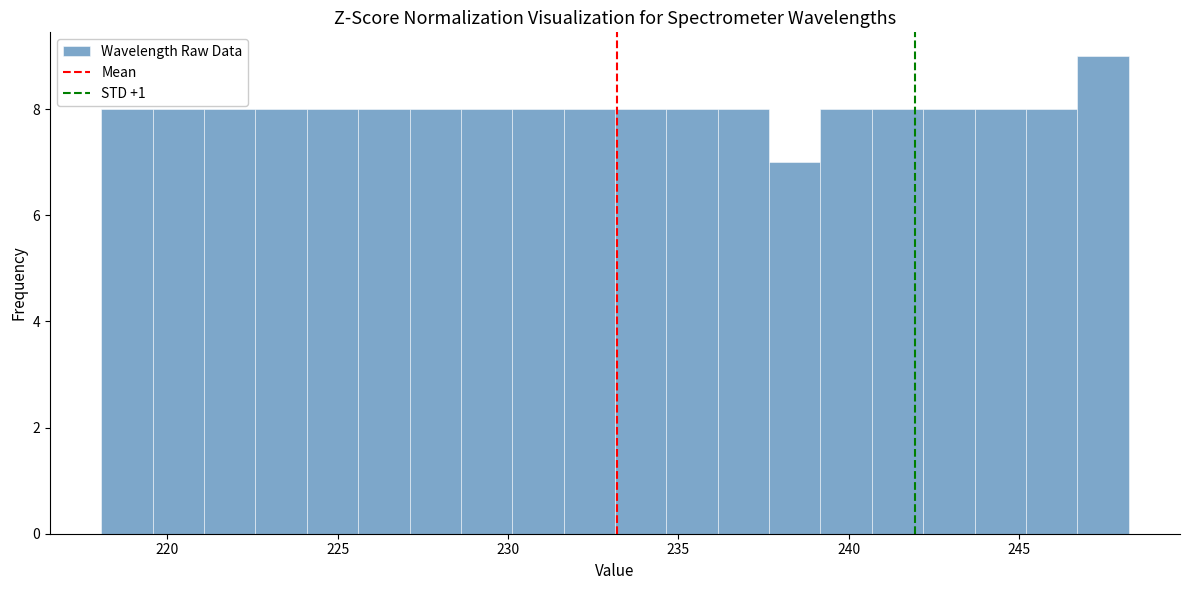

Read against the x-axis, roughly where is the centre of the tallest bar?

247.5